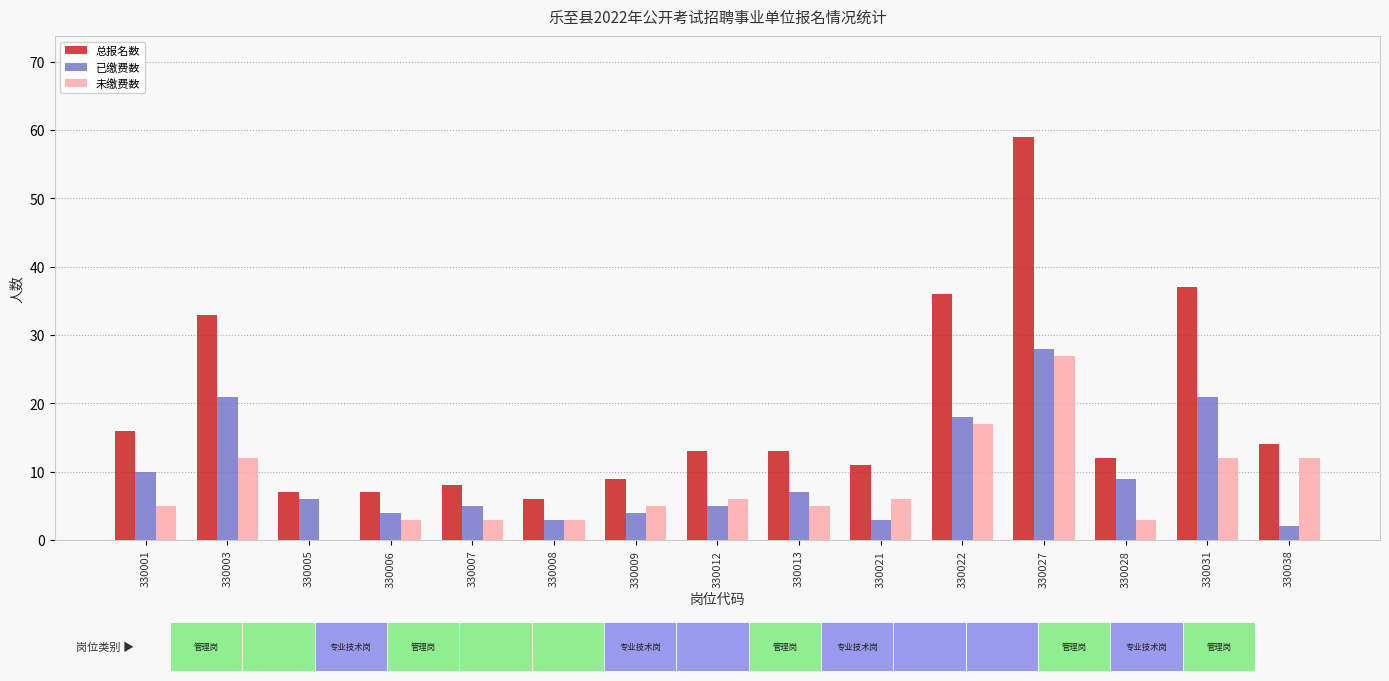

How many categories are shown in the chart?

15